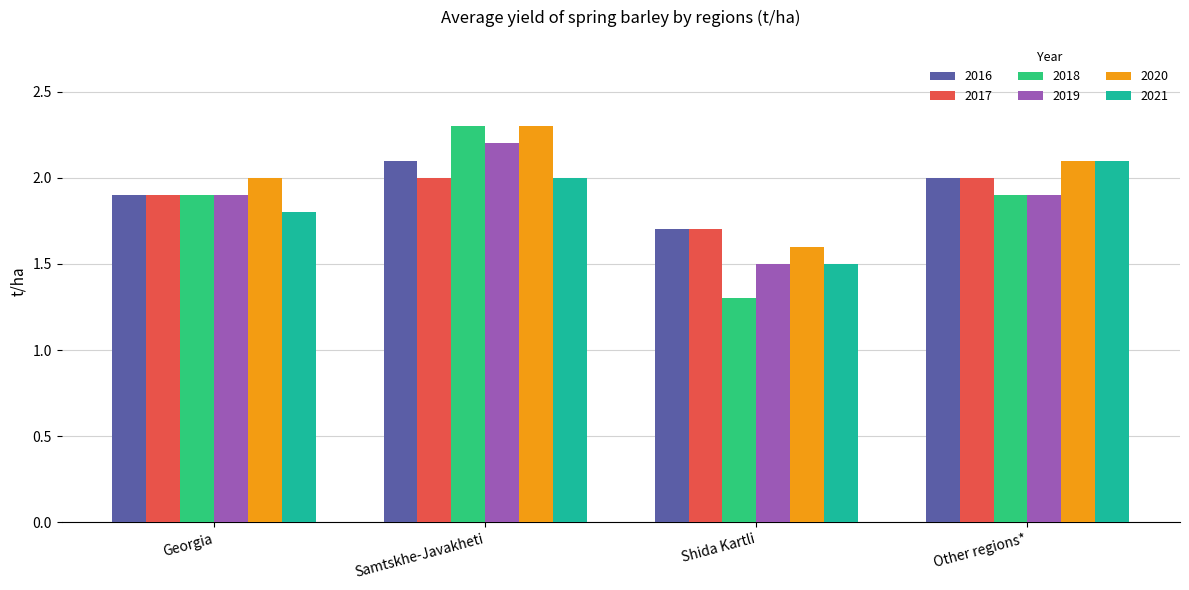

What is the label of the 4th bar from the right?

Georgia